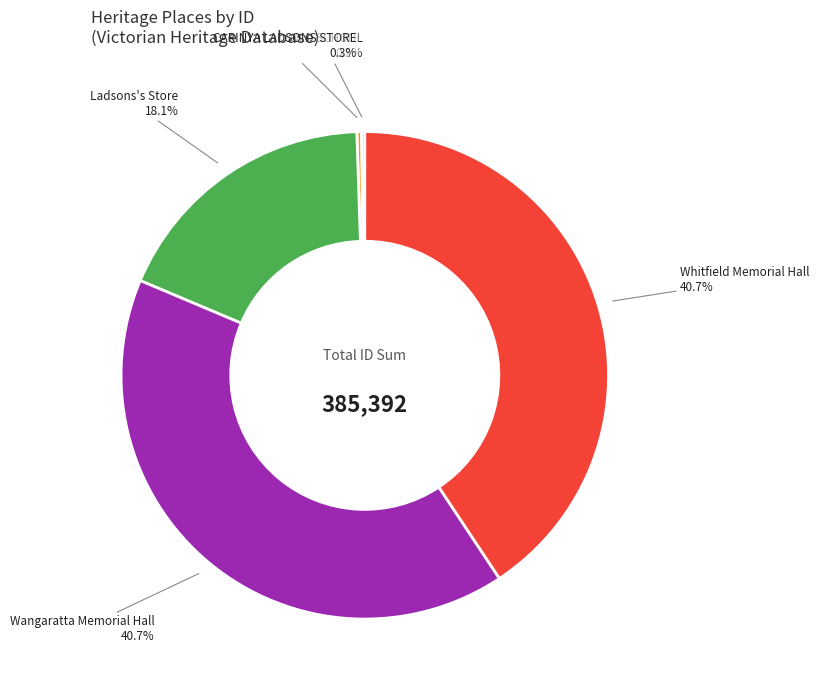

Does any single category account for the majority?

No